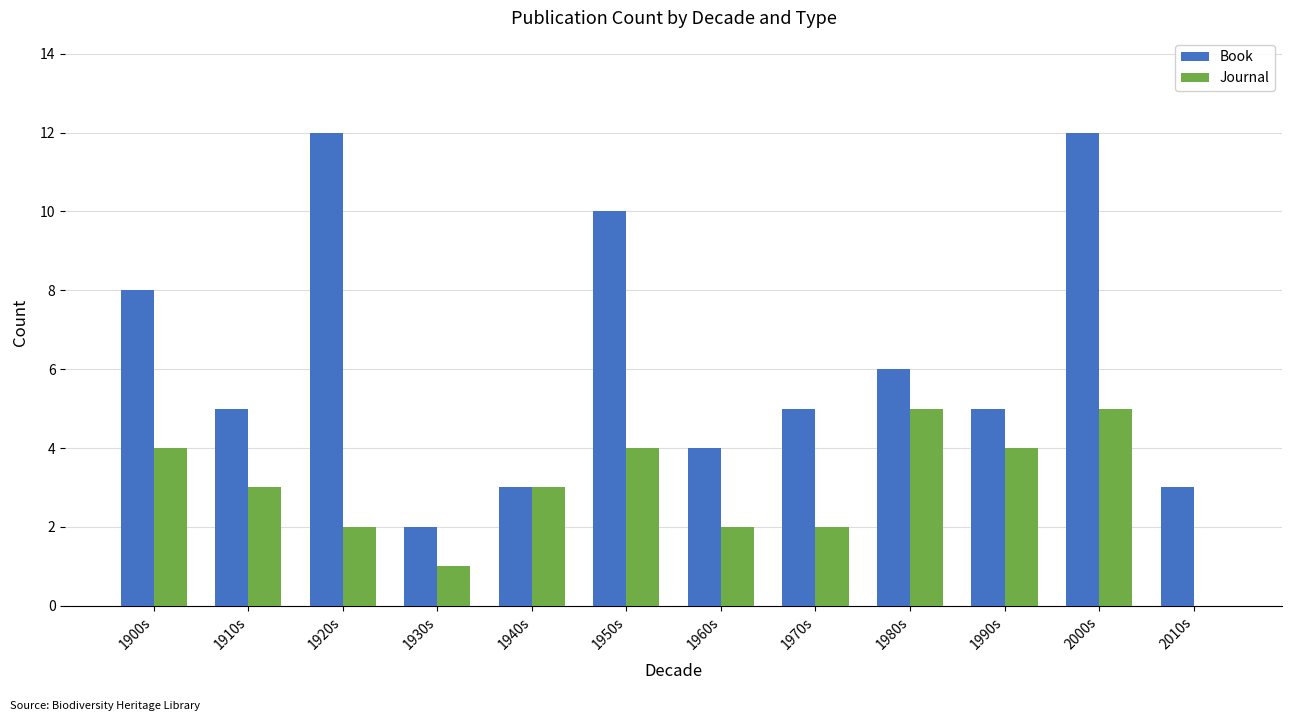

What is the difference between the Book values at 1920s and 1900s?

4